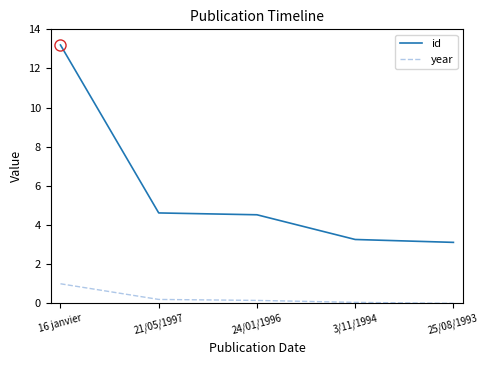

List the series in order of their overall mean, lowest first.

year, id